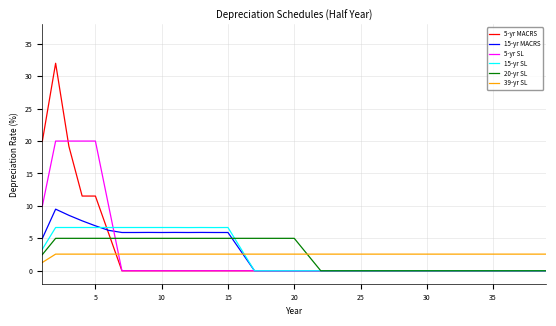

Which series has the largest range (max minus min)?

5-yr MACRS